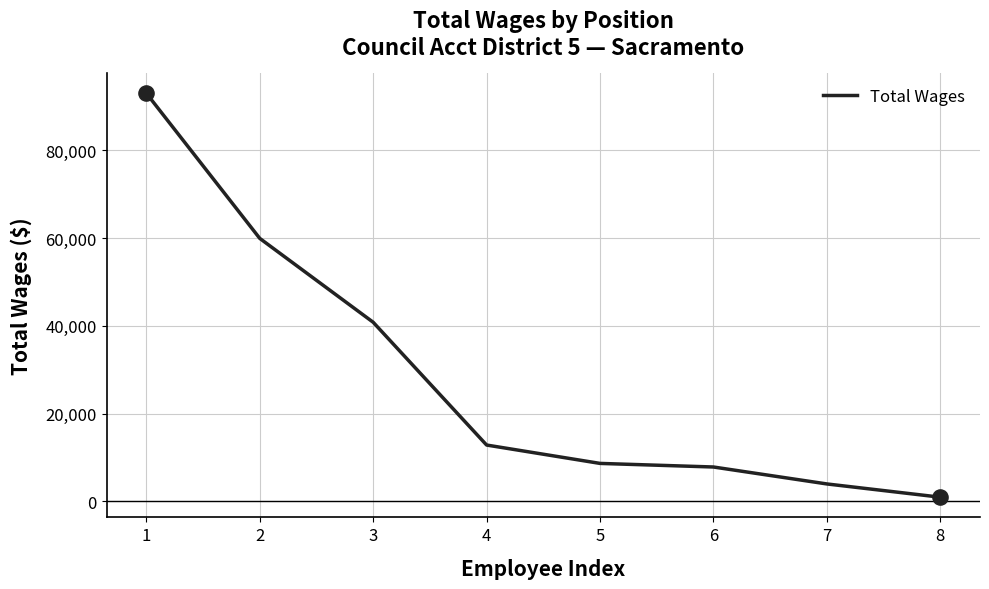

Which has a higher value, 8 or 4?

4